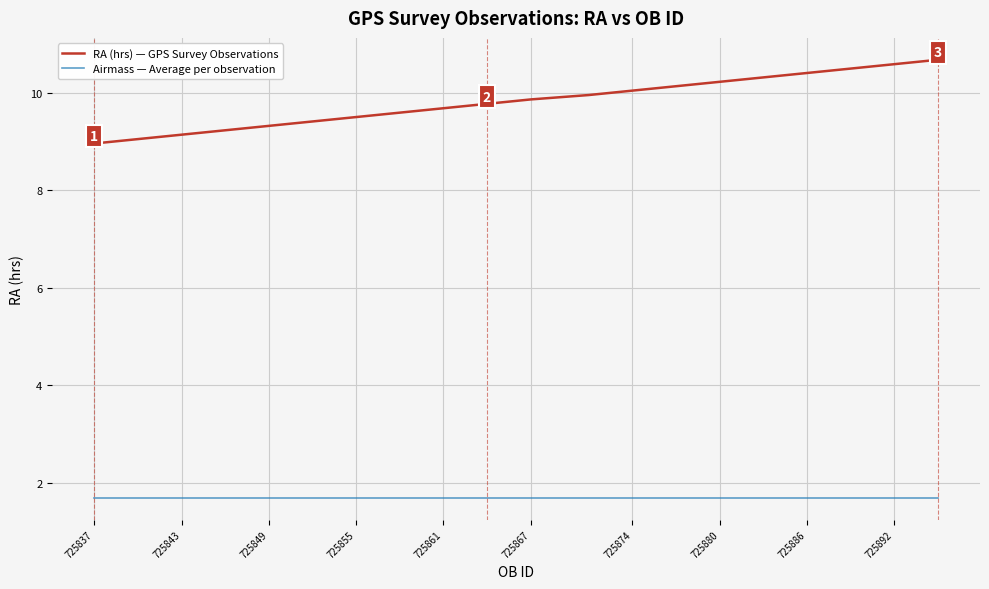

Which series has the largest total across all categories?

RA (hrs) — GPS Survey Observations